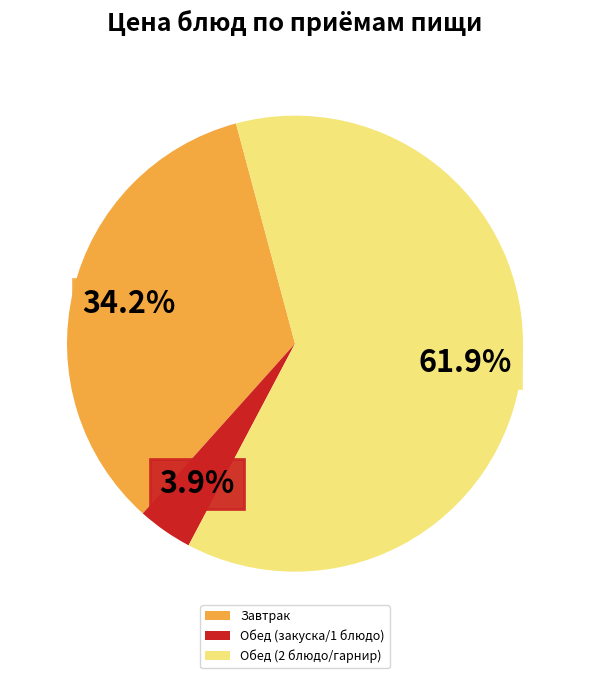

To the nearest percent, what is the difference between the largest and smallest slice percentages?

58%